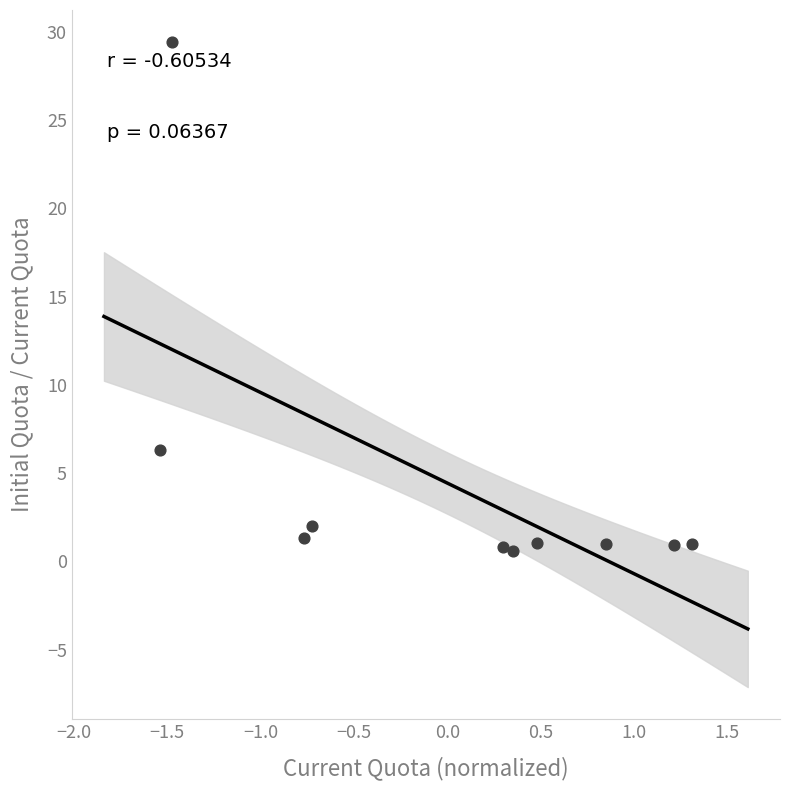

What Y value in the scatter plot is closest to 14?

6.3